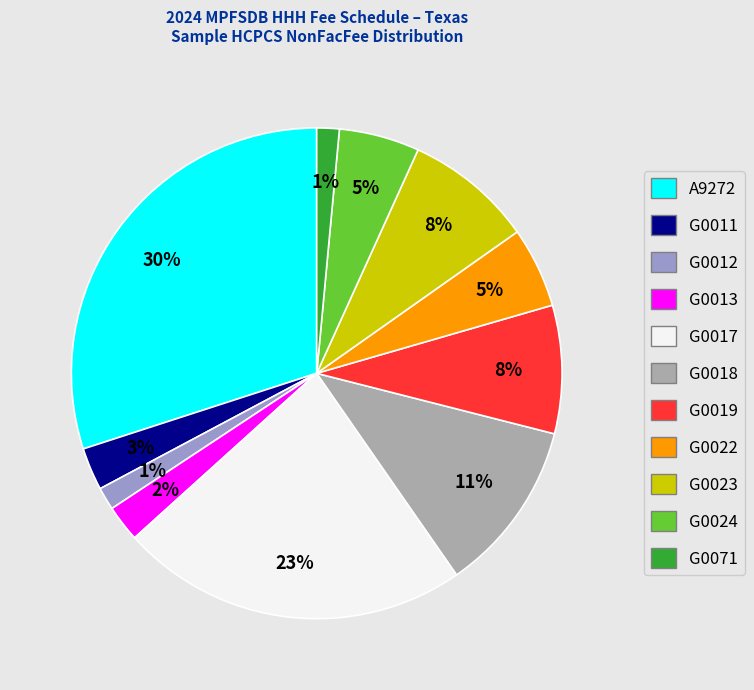

How many segments does this pie chart have?

11